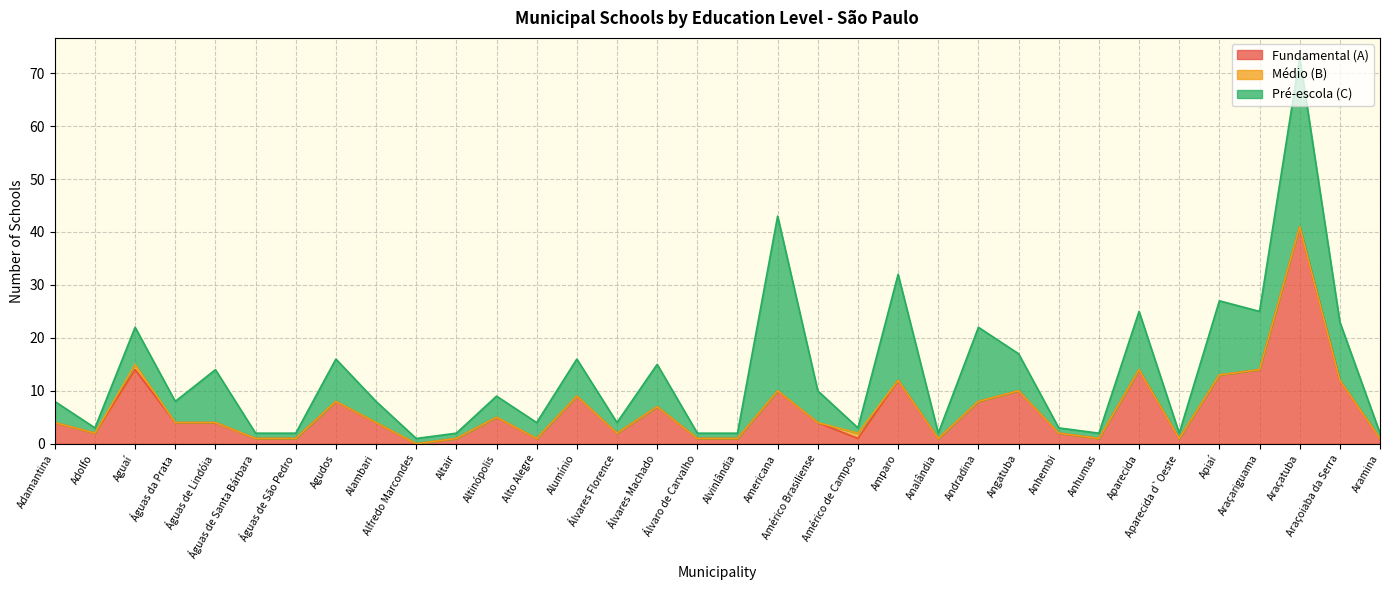

At which category is the sum across all series the highest?

Araçatuba